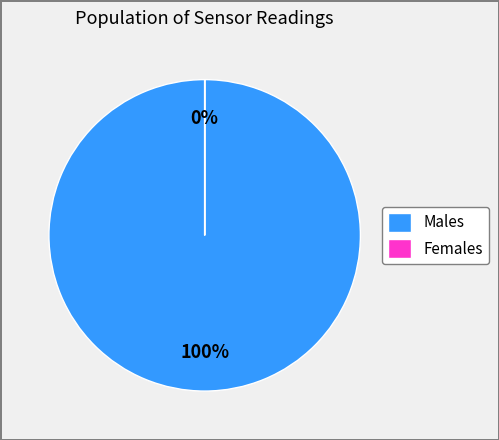

Does 33 represent more than half of the total?

No